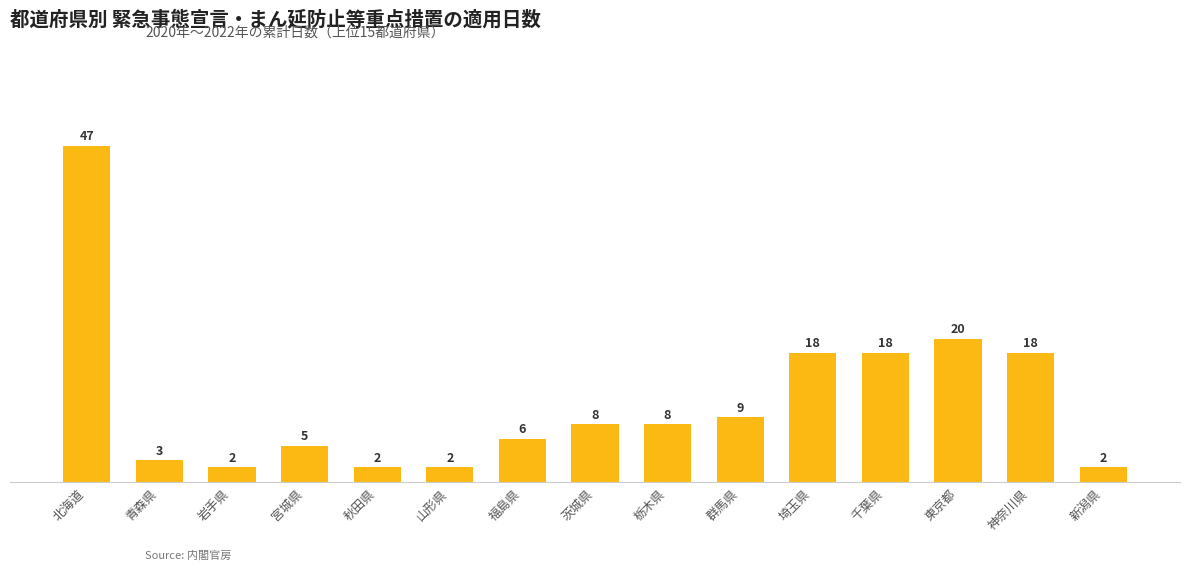

Between 福島県 and 宮城県, which is larger?

福島県